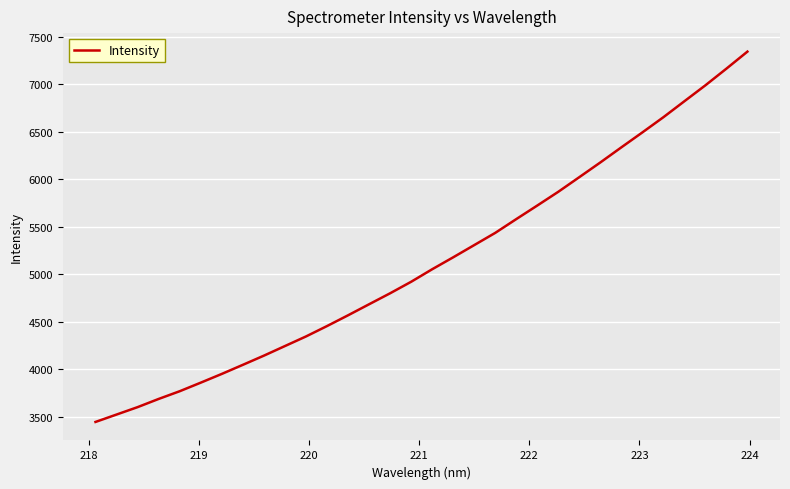

What is the maximum value shown in the chart?

7346.1